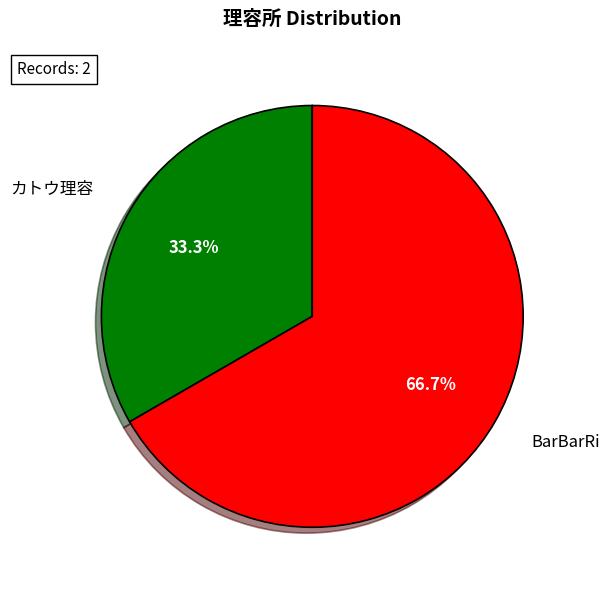

Does any single category account for the majority?

Yes